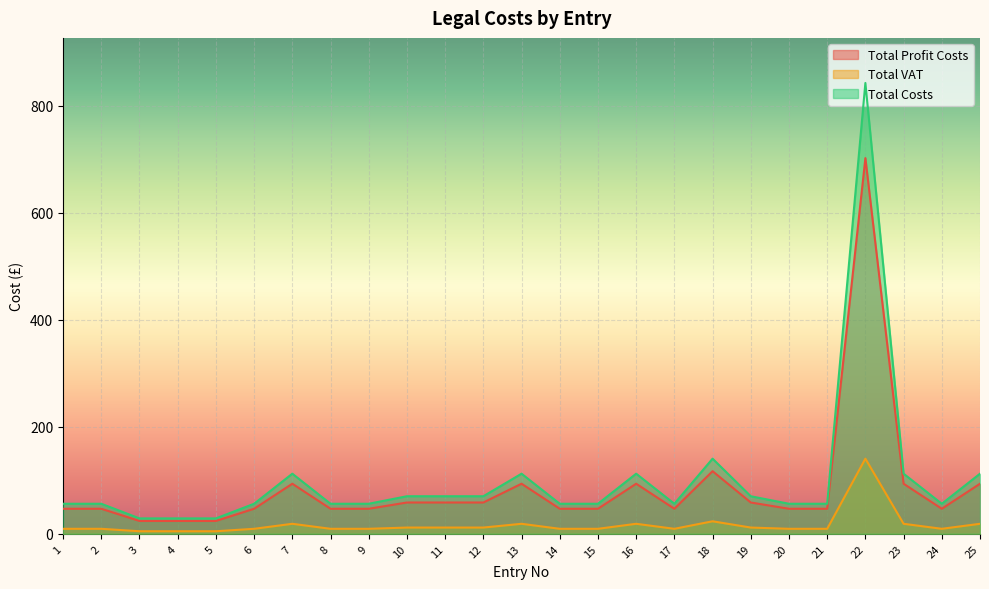

Which has a higher value, 8 or 19?

19